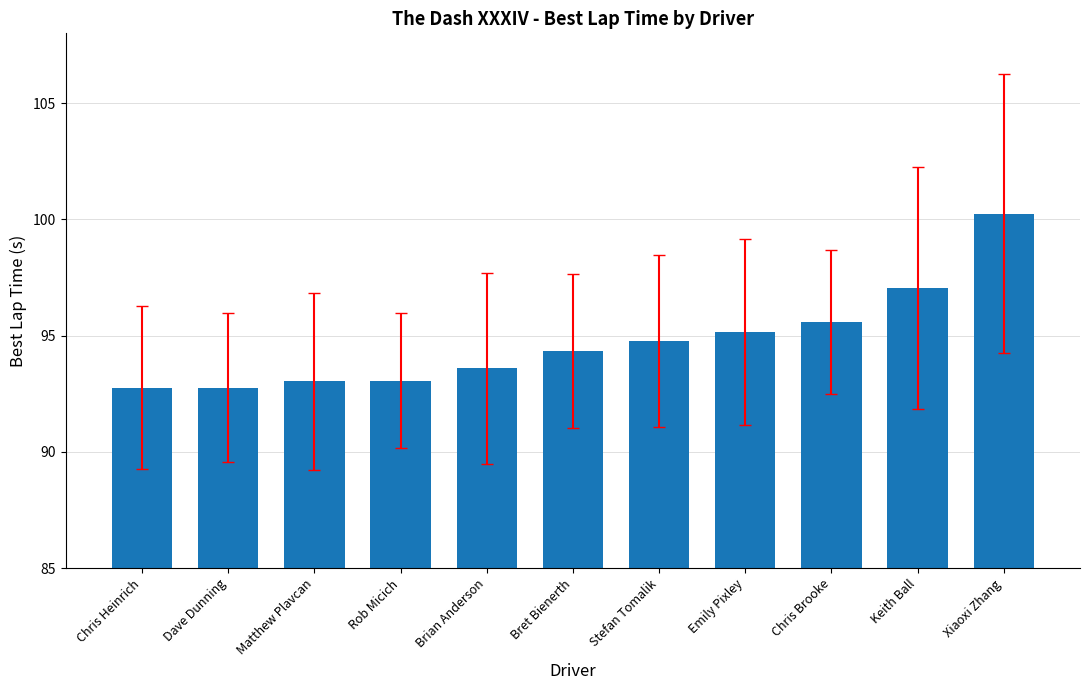

Which category has the highest value across all series?

Xiaoxi Zhang